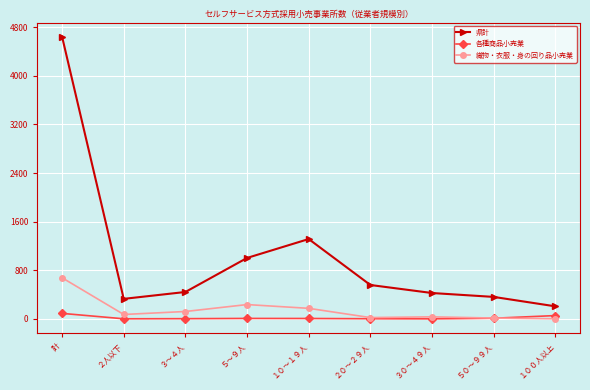

At which label does 織物・衣服・身の回り品小売業 first exceed 73?

計